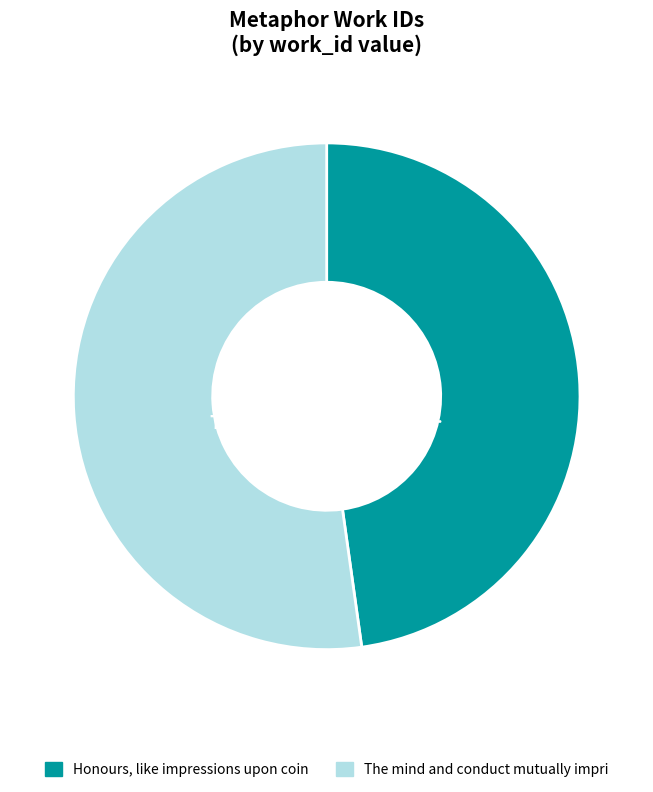

To the nearest percent, what is the average slice percentage?

50%